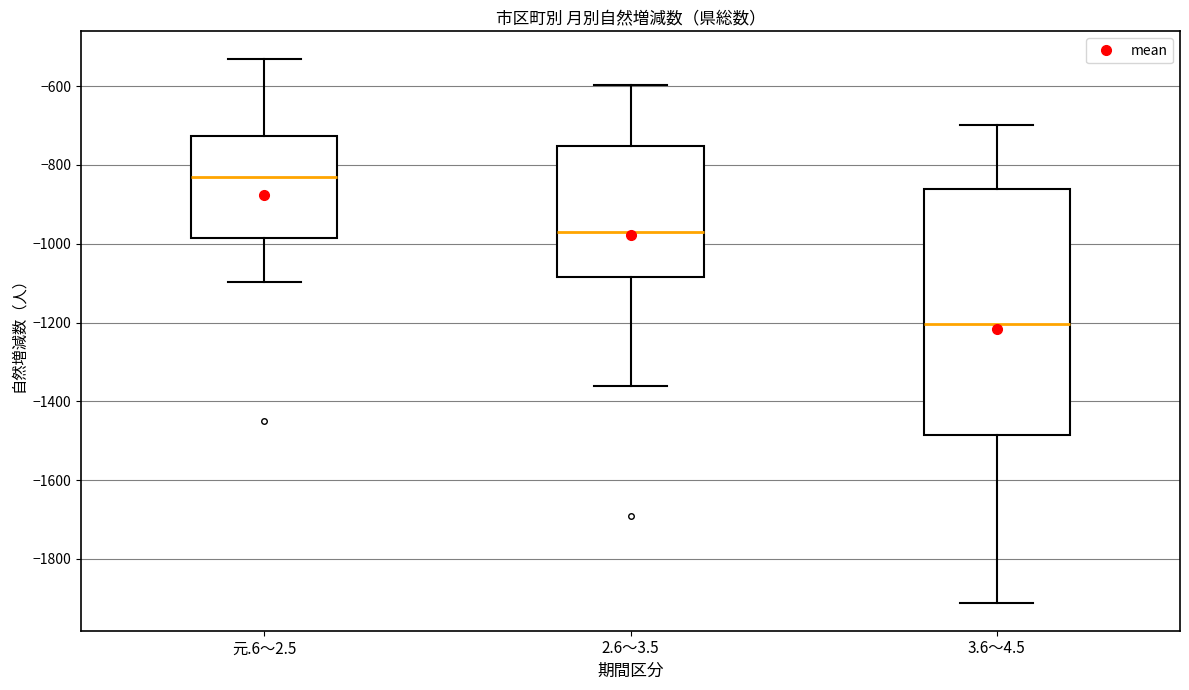

Where is the upper edge of the box for 3.6～4.5 on the y-axis? The values are not printed on the chart, so give them approximately, as read against the axis.

-860